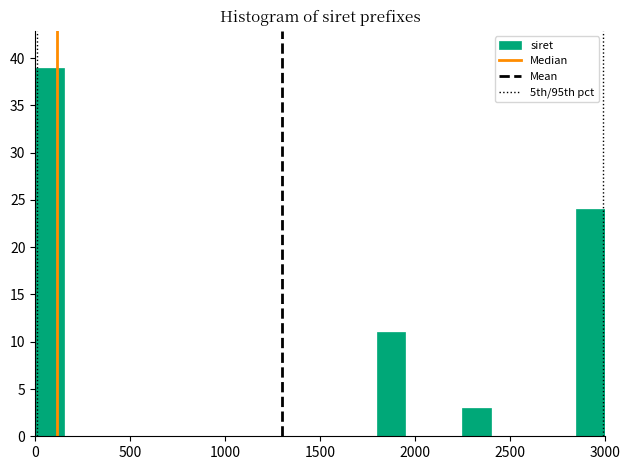

Read against the x-axis, roughly where is the centre of the tallest bar?

100